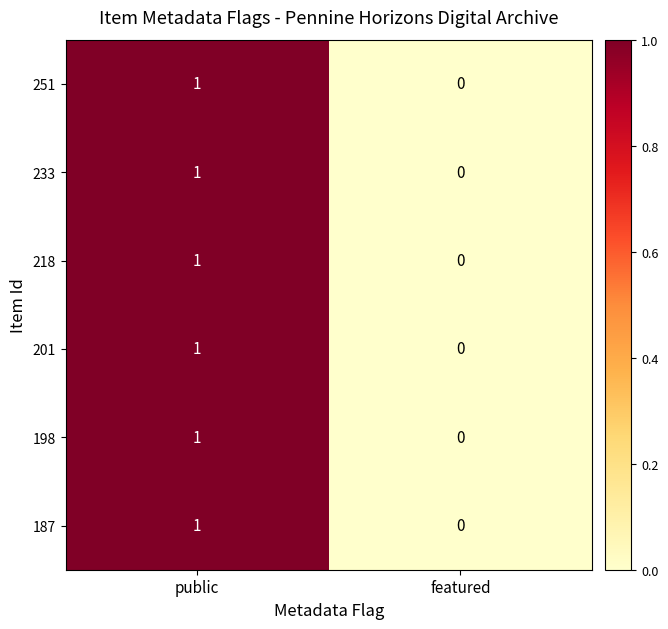

Reading left to right, extract all data points from this chart.

251: 1	0
233: 1	0
218: 1	0
201: 1	0
198: 1	0
187: 1	0